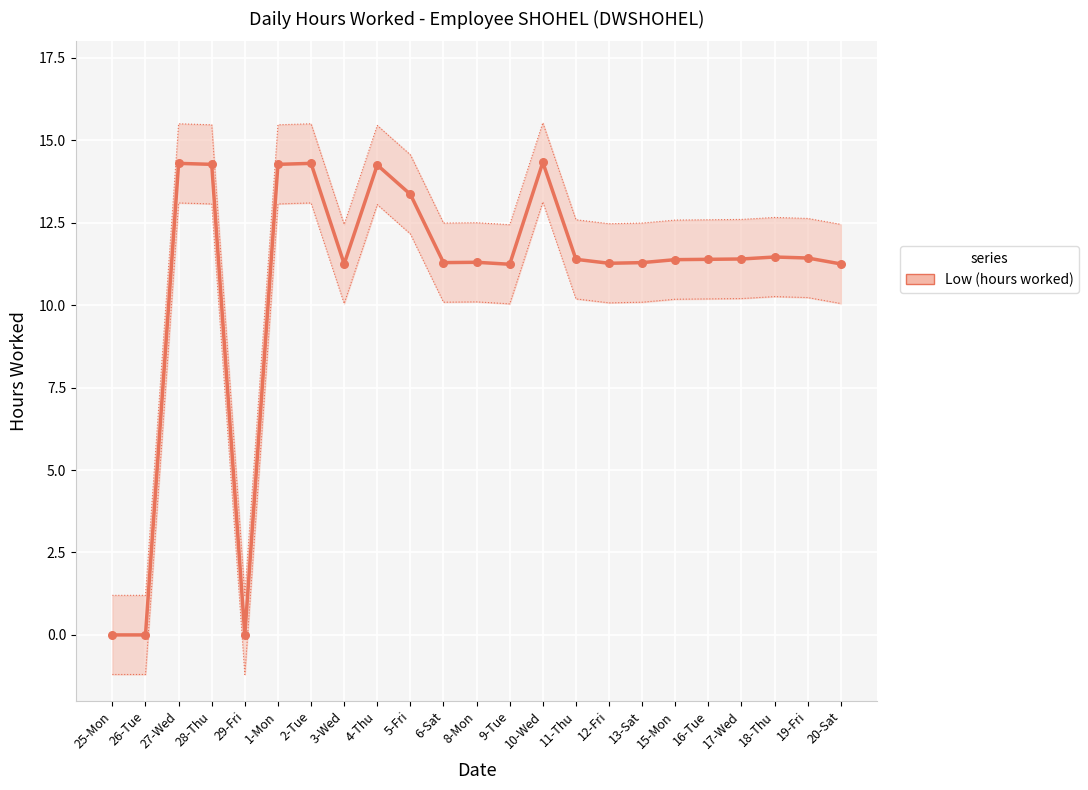

What is the change in value from 28-Thu to 29-Fri?

-14.3